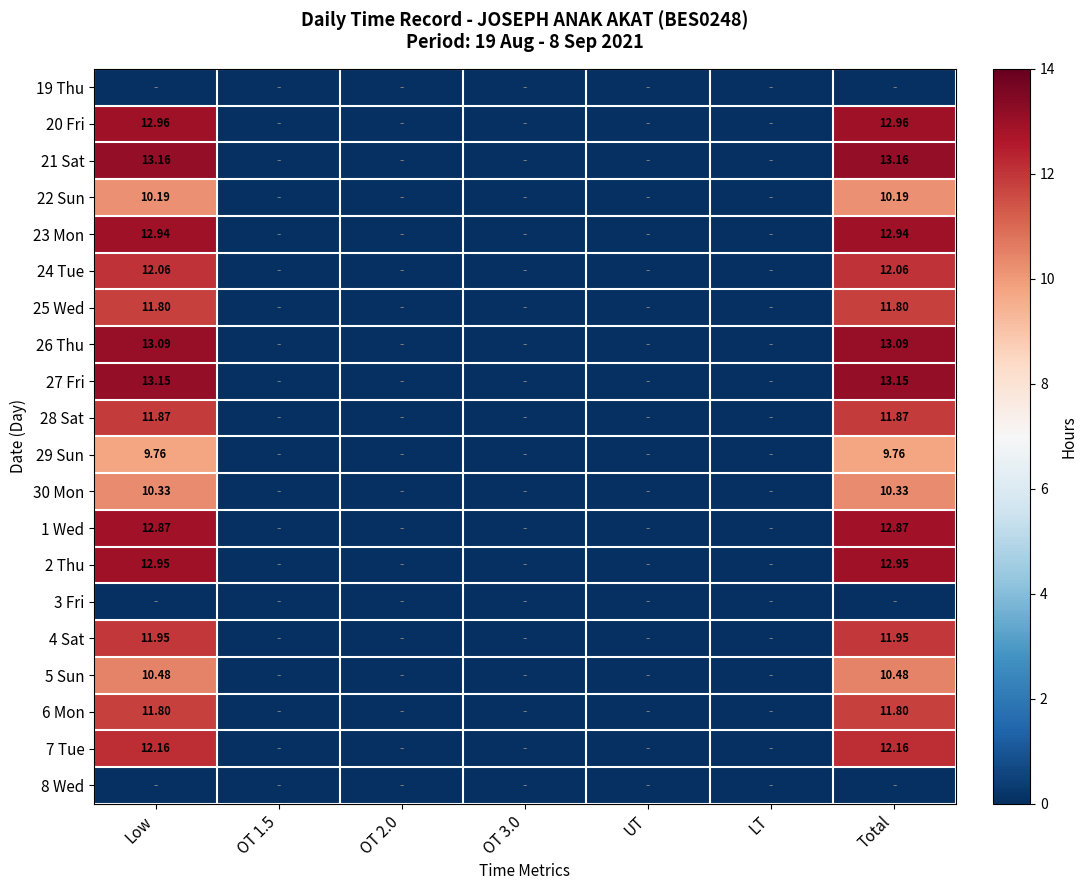

Is it true that 1 Wed equals -6.2 at LT?

False